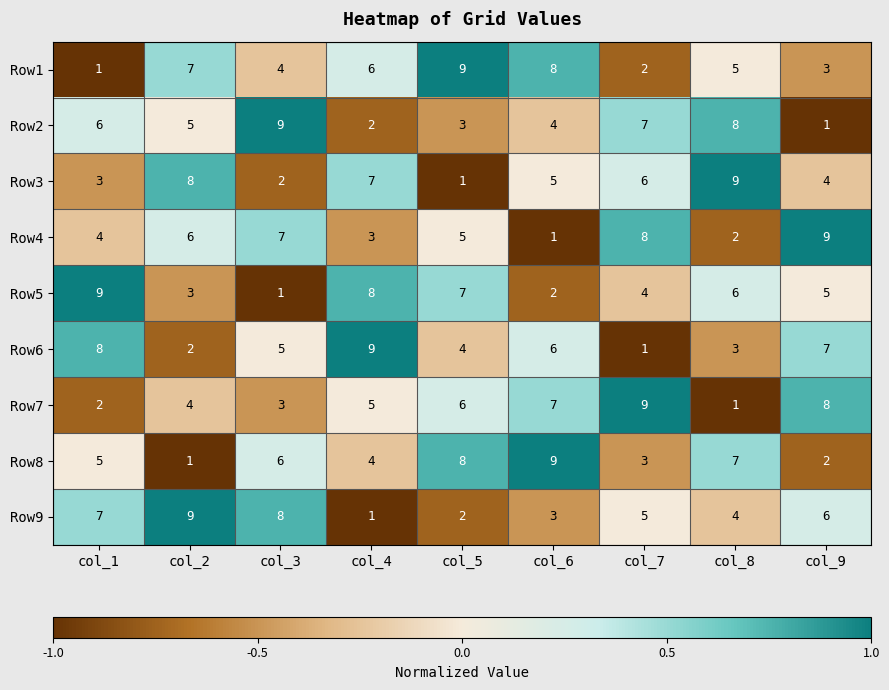

Read the Row4 value at col_4.

3